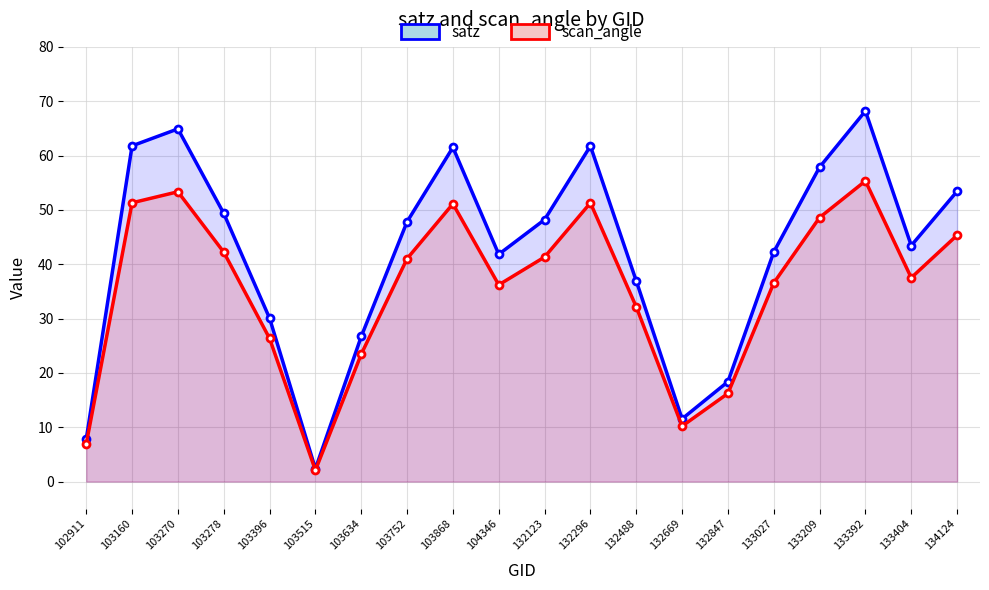

Which series has the largest range (max minus min)?

satz